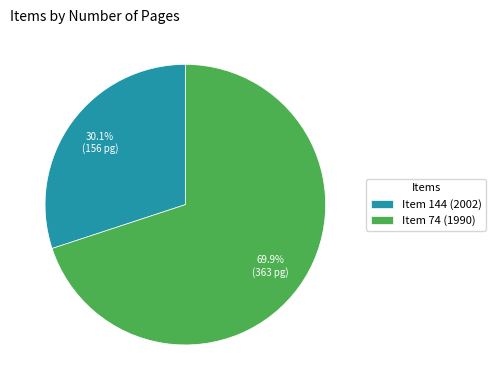

What is the majority slice?

Item 74 (1990)